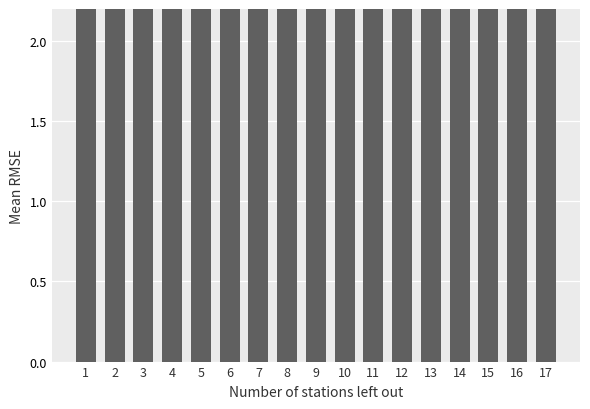

Between 4 and 13, which is larger?

4